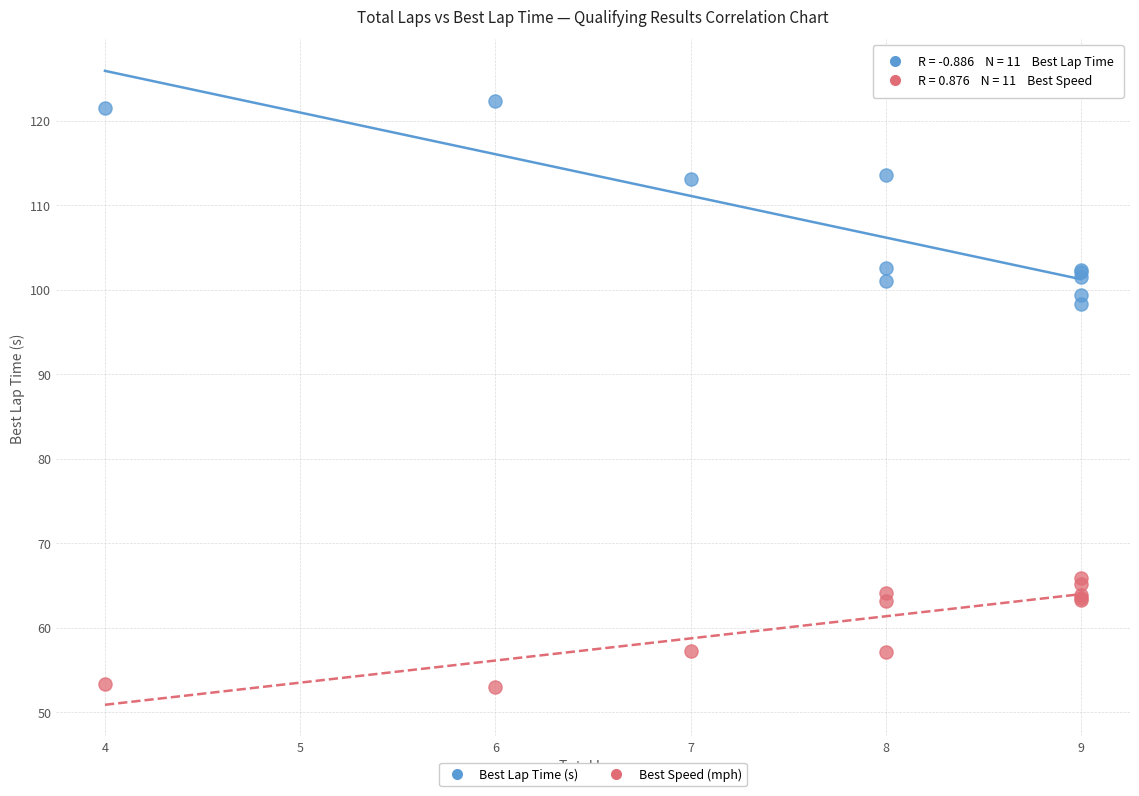

Across all series, what Y value is closest to 87?

98.3